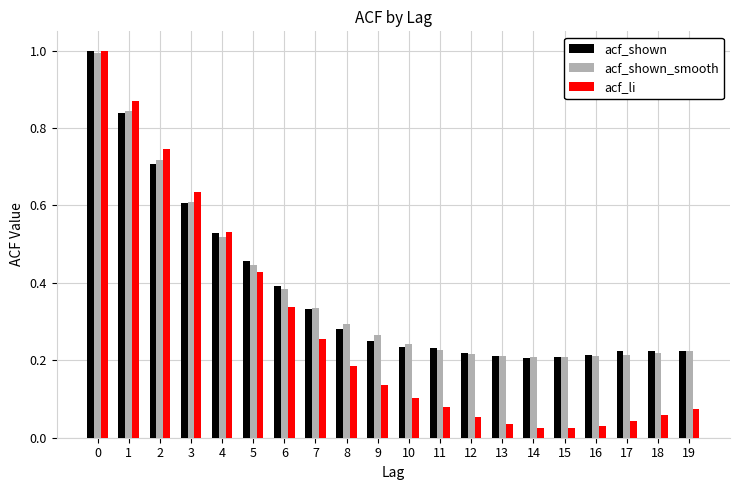

Is the value of acf_shown at 6 greater than the value of acf_li at 17?

Yes